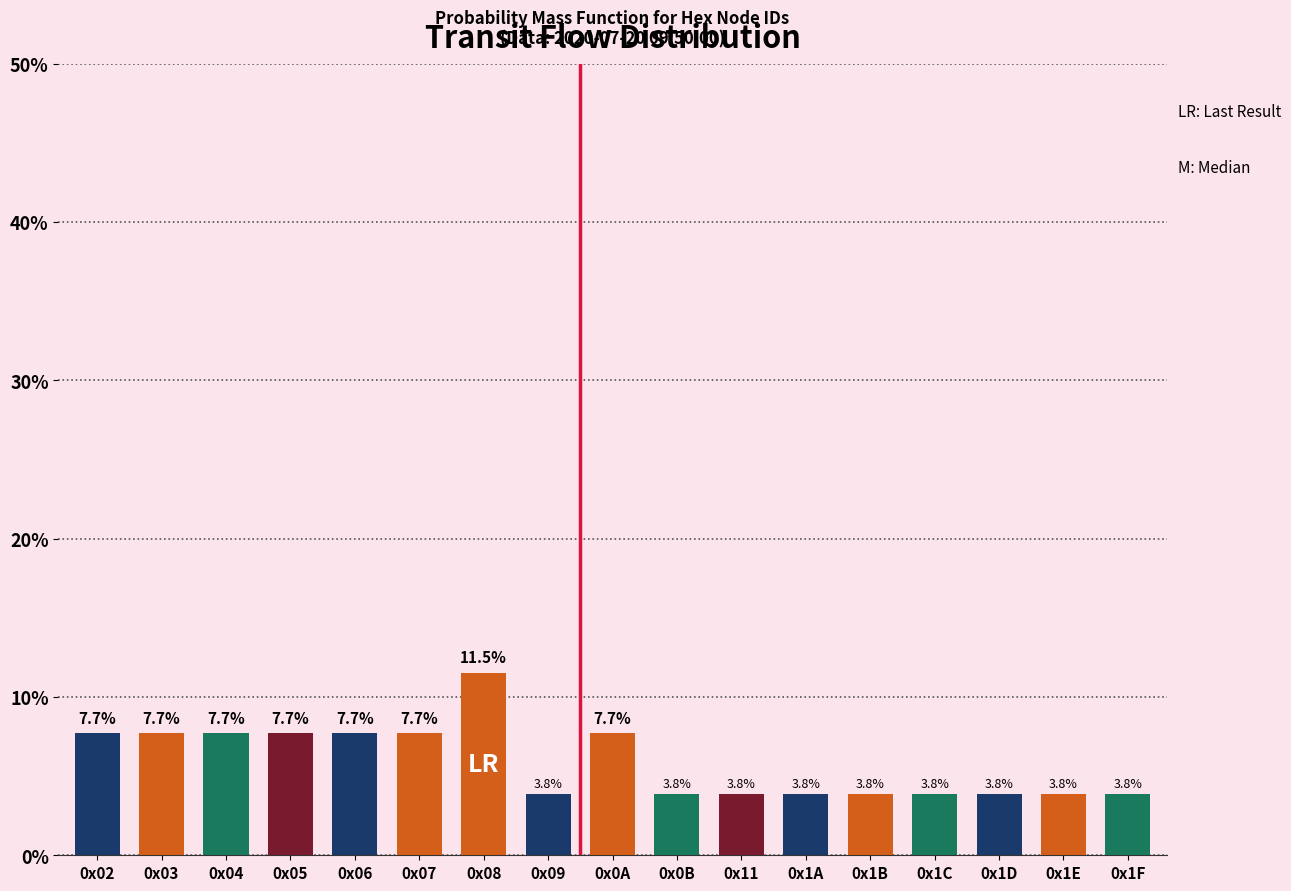

Reading left to right, list all the values displayed in this chart.

0x02=7.7	0x03=7.7	0x04=7.7	0x05=7.7	0x06=7.7	0x07=7.7	0x08=11.5	0x09=3.8	0x0A=7.7	0x0B=3.8	0x11=3.8	0x1A=3.8	0x1B=3.8	0x1C=3.8	0x1D=3.8	0x1E=3.8	0x1F=3.8